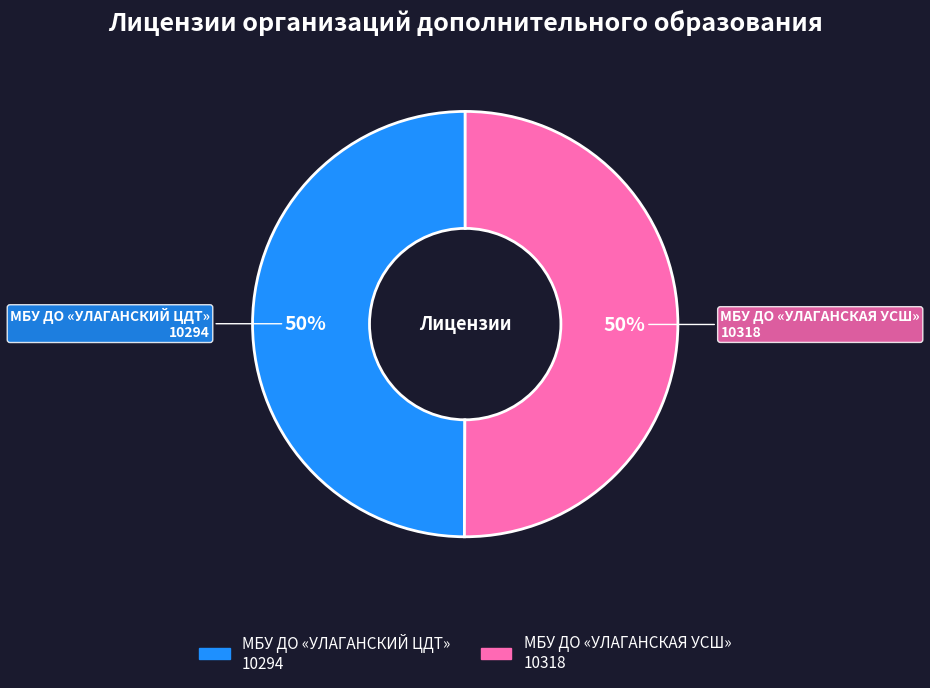

Do МБУ ДО «УЛАГАНСКИЙ ЦДТ» and МБУ ДО «УЛАГАНСКАЯ УСШ» together represent more than half of the pie?

Yes